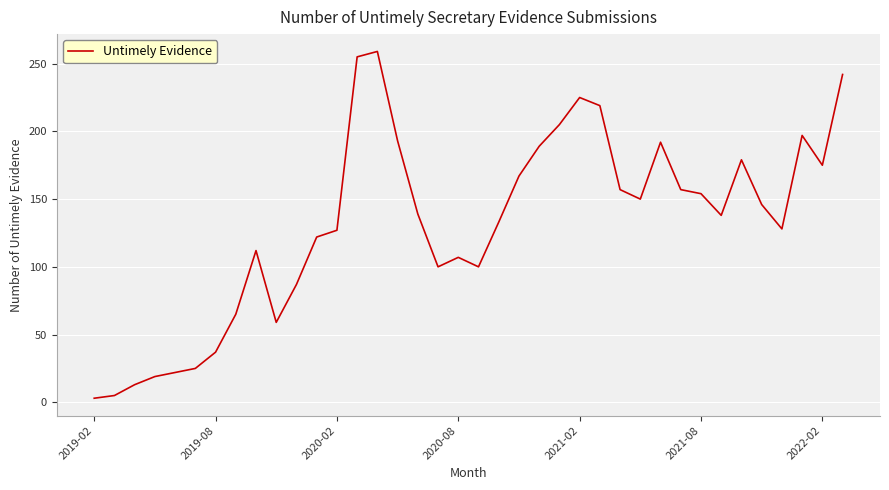

What is the maximum value shown in the chart?

259